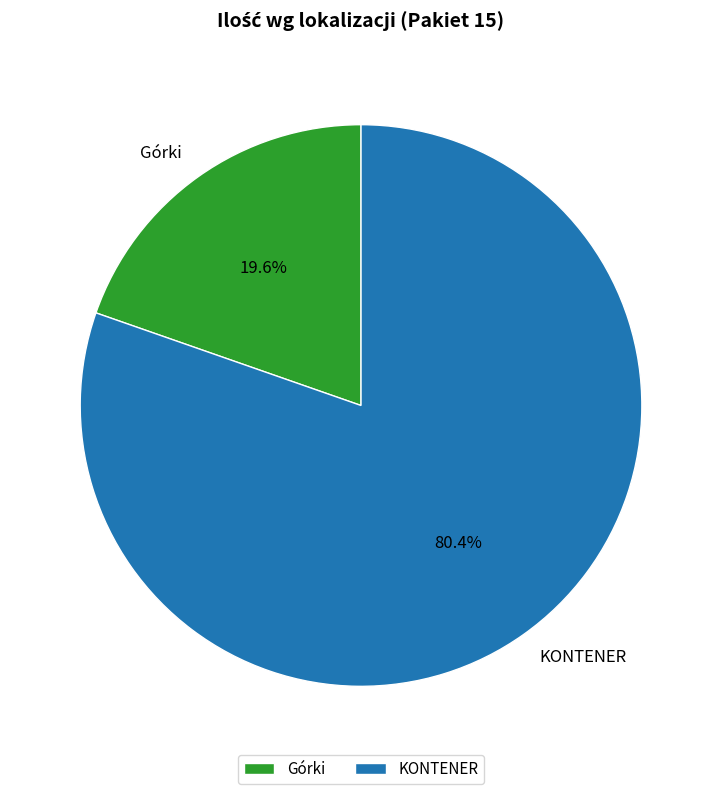

Which category has the smallest portion of the pie?

Górki